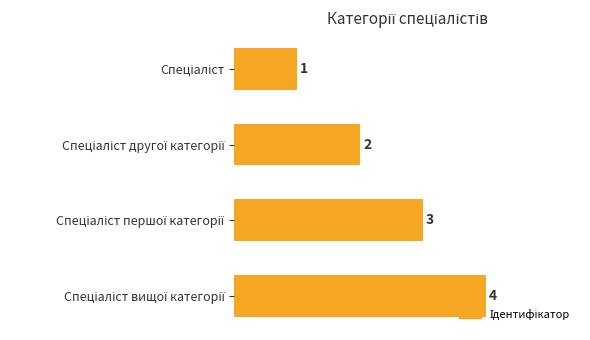

What is the maximum value shown in the chart?

4